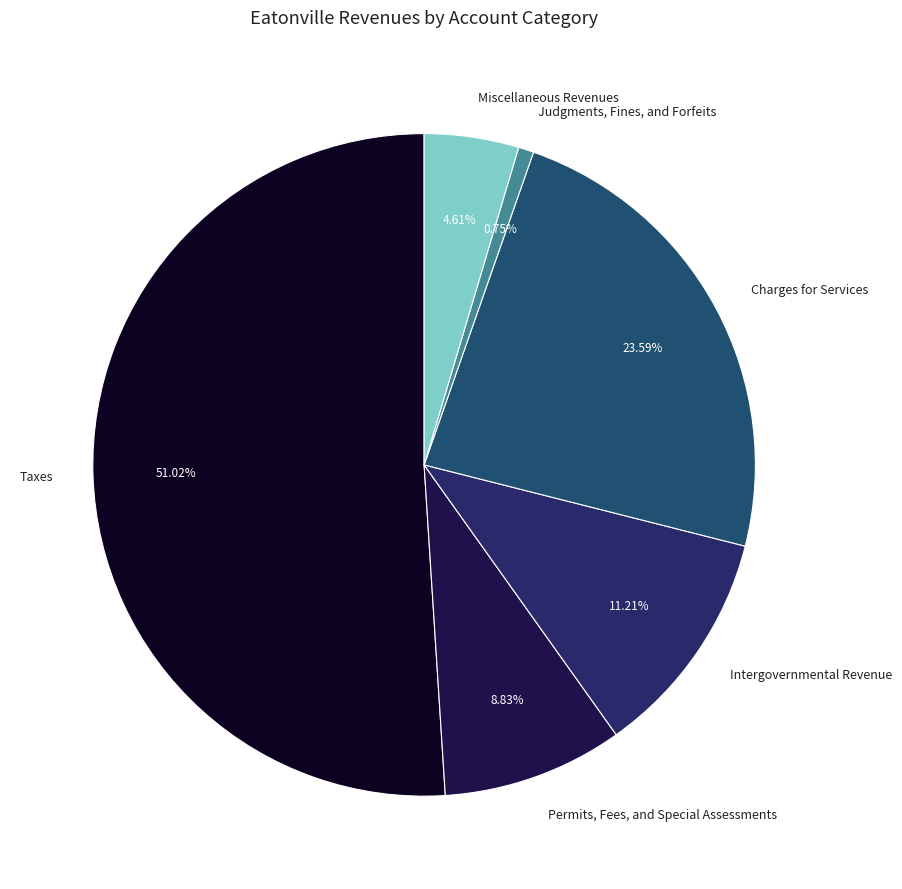

The Miscellaneous Revenues slice represents 16% of the pie. True or false?

False